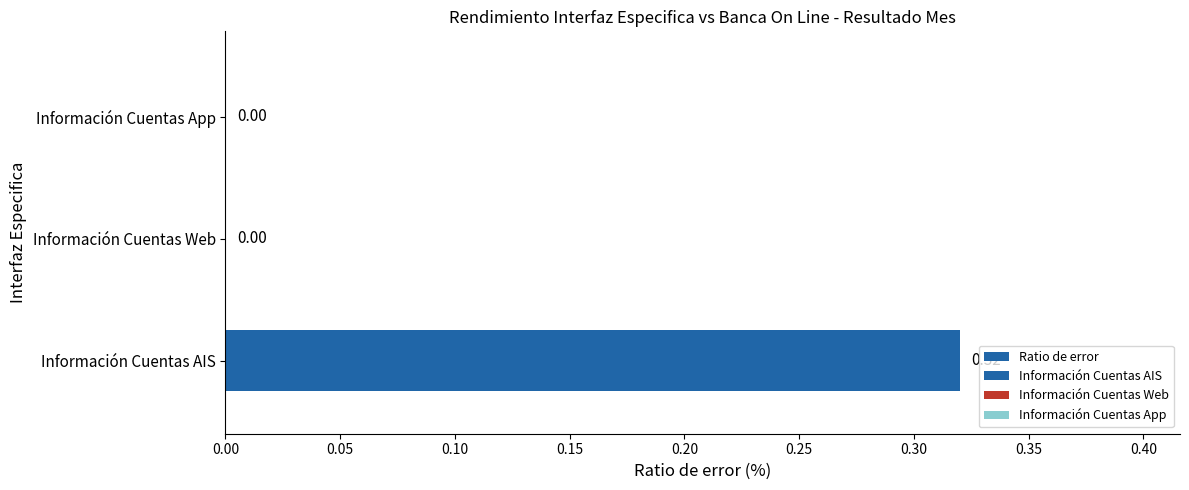

What is the sum of all values?

0.3